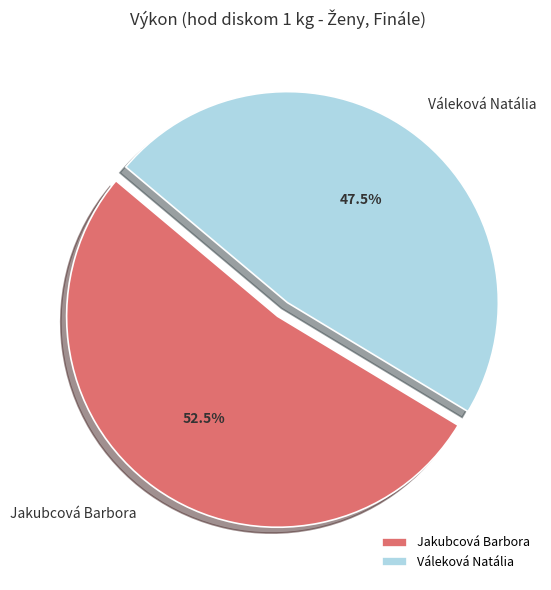

How much of the chart is everything except Váleková Natália?

52.5%